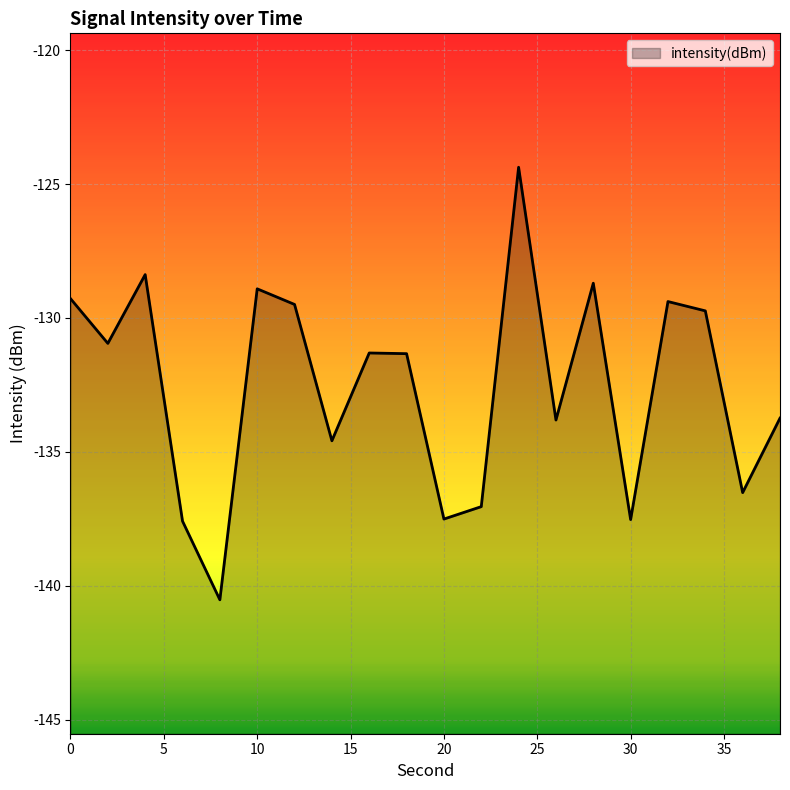

What is the difference between the values at 0 and 4?

0.9